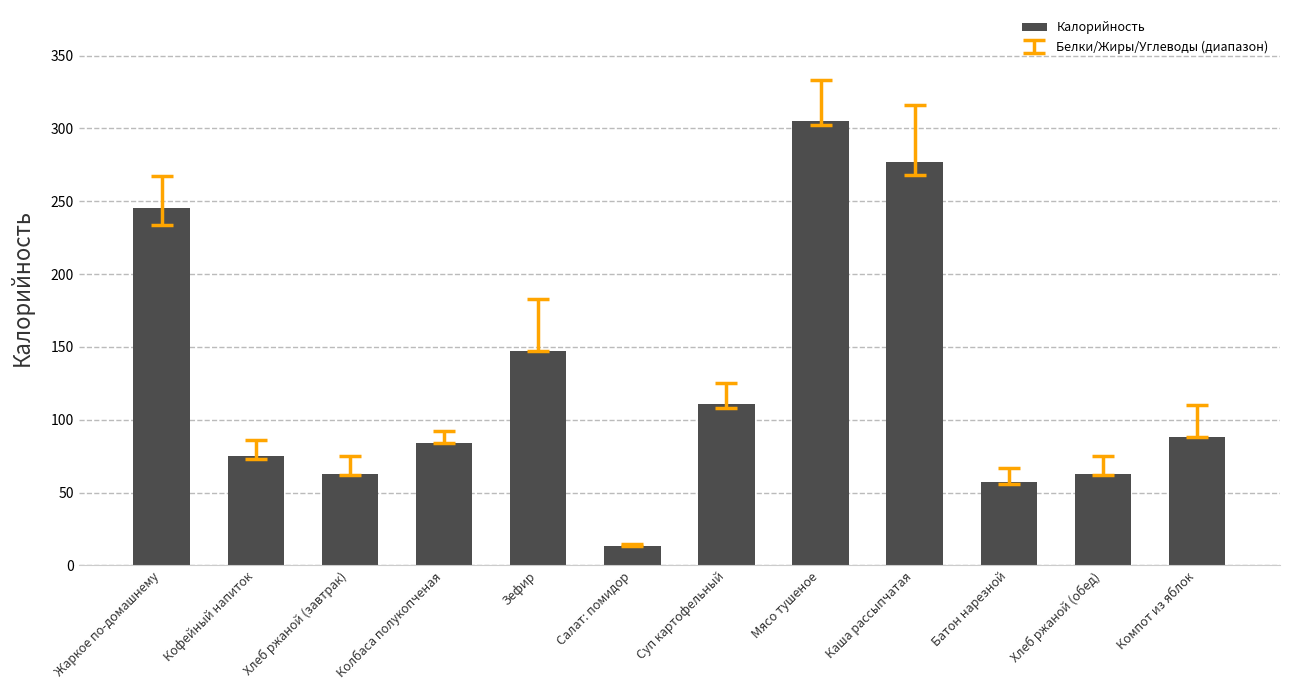

What is the label of the 6th bar from the right?

Суп картофельный